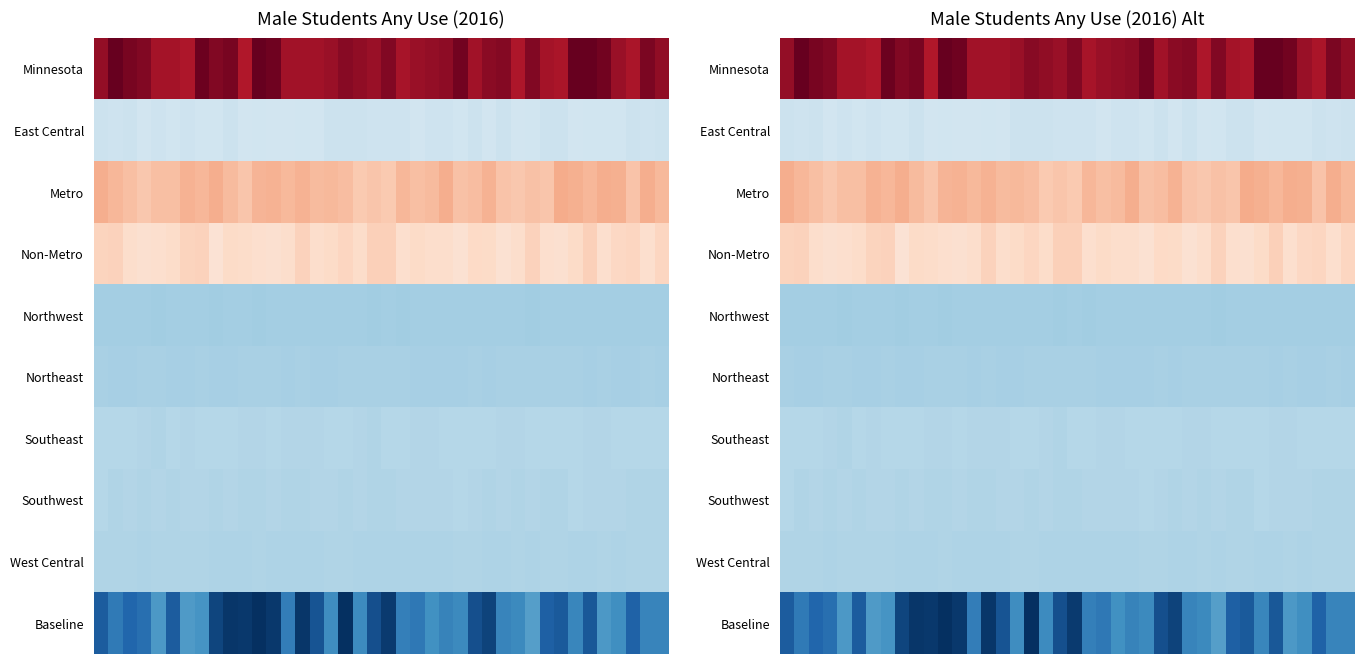

At which category is the sum across all series the highest?

7